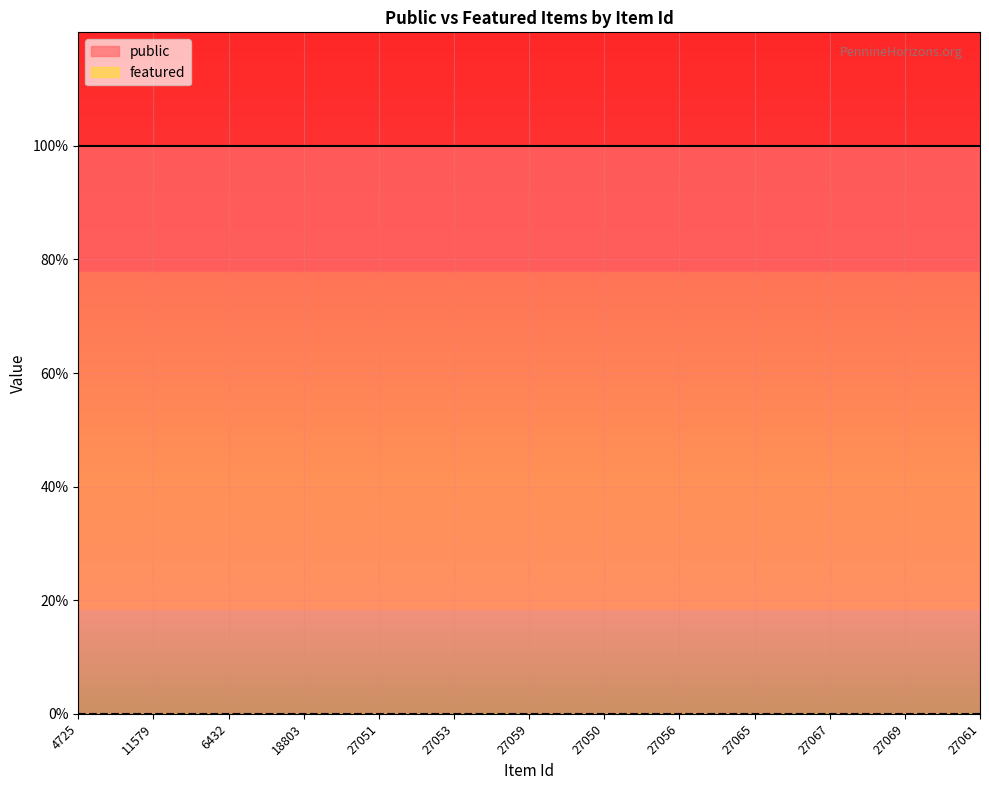

At 27056, list the series in order from largest to smallest.

public, featured